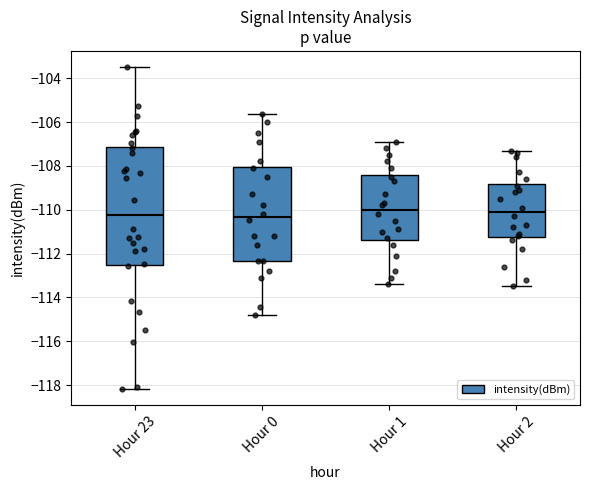

Where does the upper whisker of the box for Hour 1 end on the y-axis? The values are not printed on the chart, so give them approximately, as read against the axis.

-106.8